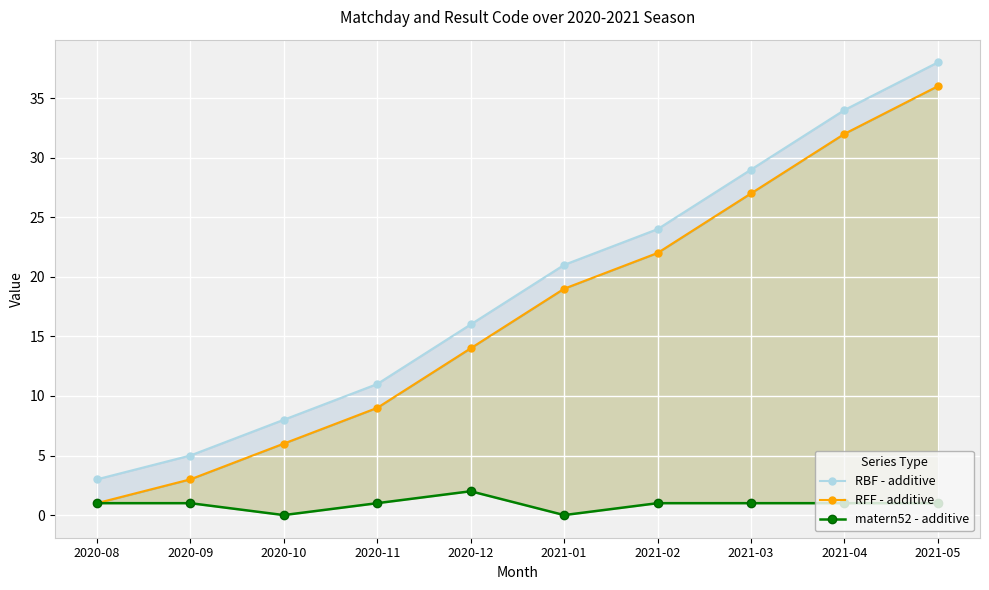

How many data points in RBF - additive are less than 21?

5